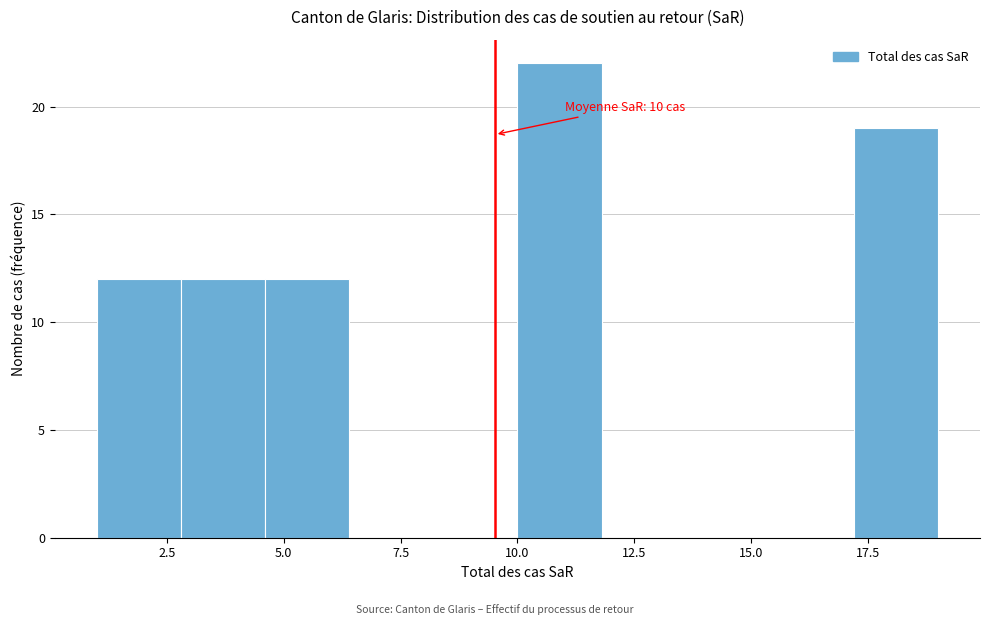

Read against the x-axis, roughly where is the centre of the tallest bar?

11.0